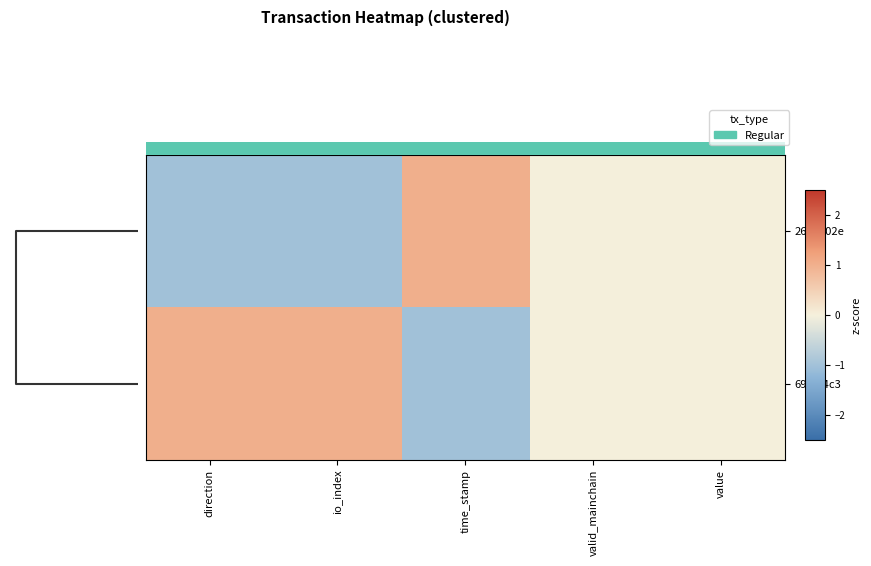

Which series has the largest total across all categories?

row_1